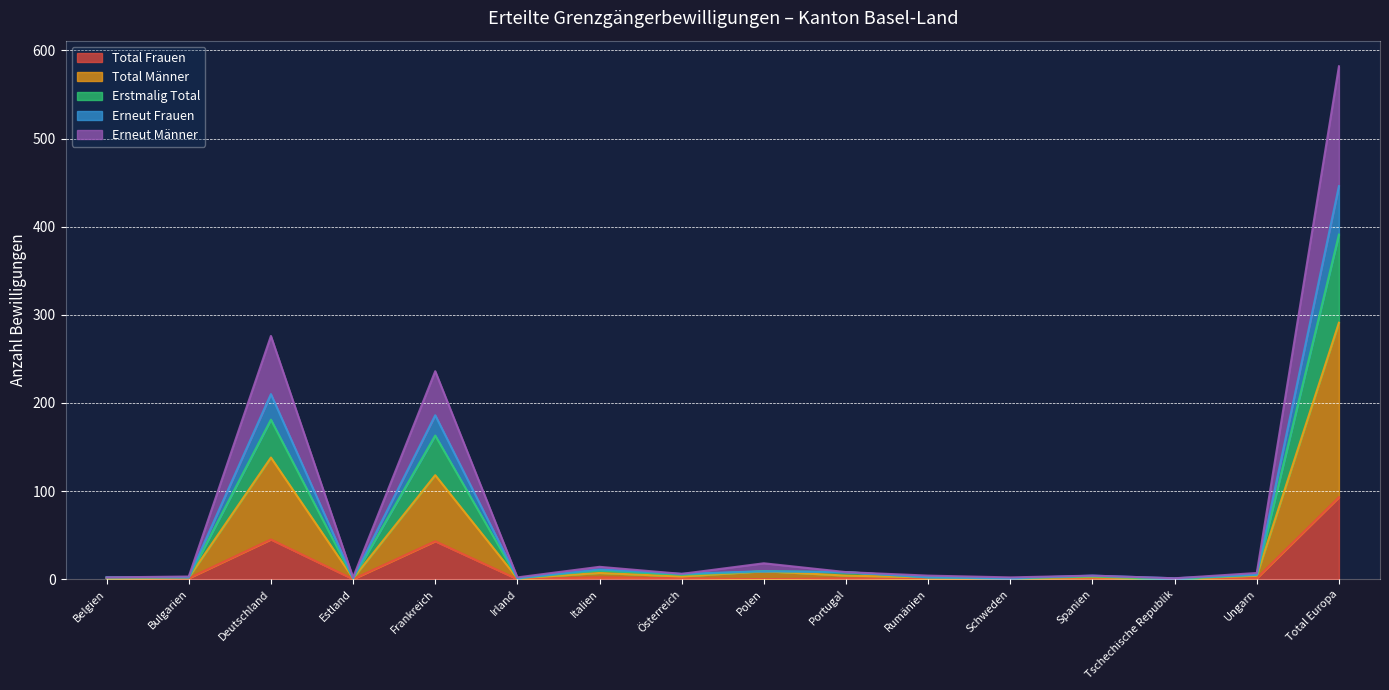

Rank the categories by Erneut Männer value from highest to lowest.

Total Europa, Deutschland, Frankreich, Polen, Italien, Portugal, Ungarn, Österreich, Rumänien, Spanien, Bulgarien, Belgien, Estland, Irland, Schweden, Tschechische Republik